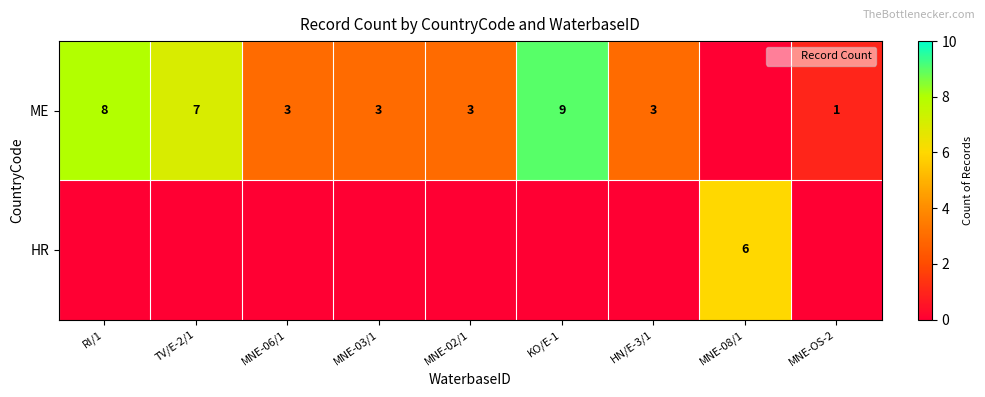

What is the difference between the maximum and minimum values in the ME series?

9